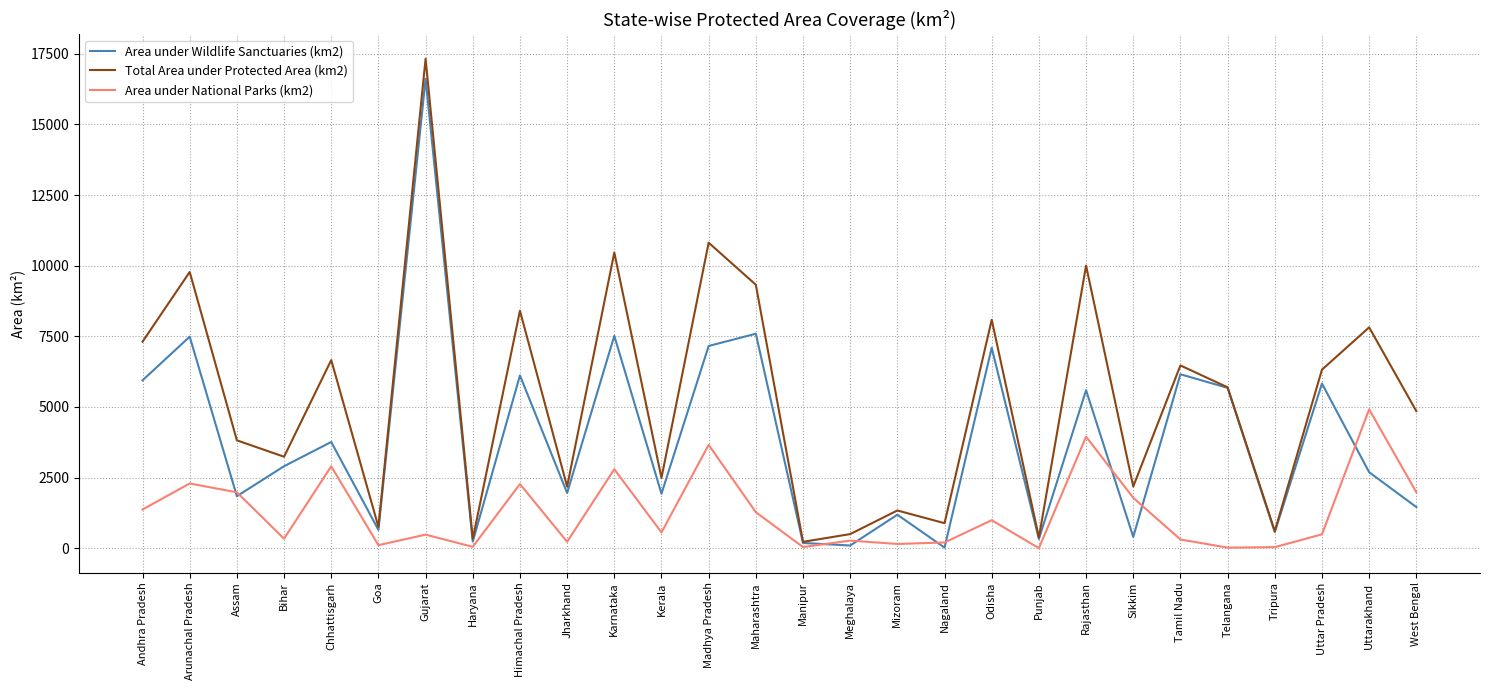

True or false: Area under Wildlife Sanctuaries (km2) and Area under National Parks (km2) cross at least once.

True